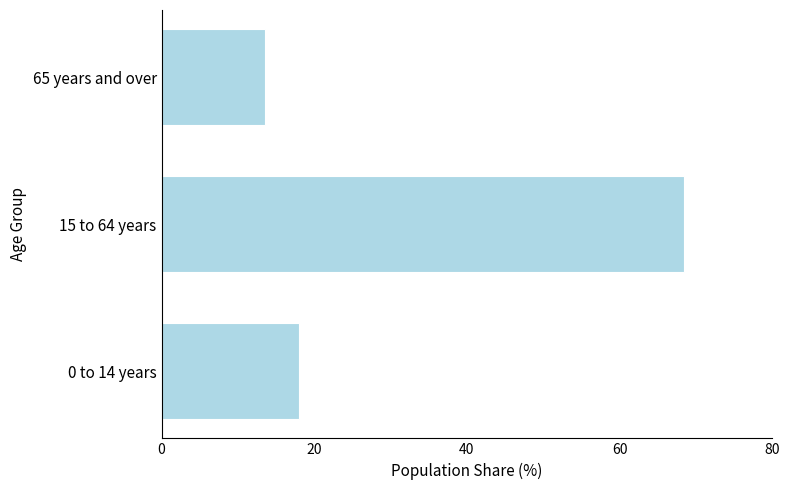

Reading top to bottom, list all the values displayed in this chart.

13.6	68.4	18.0